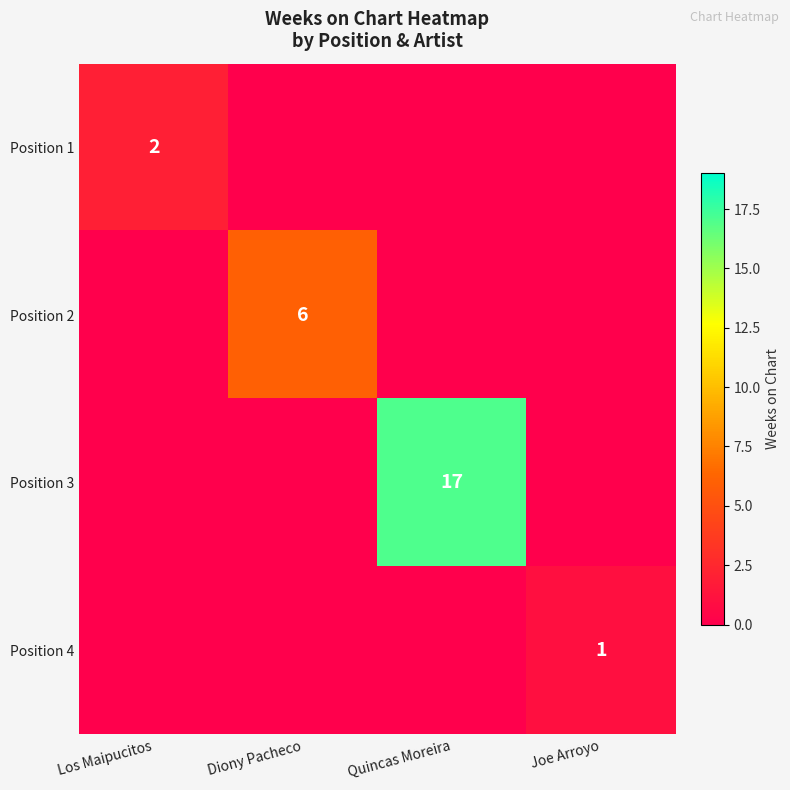

The value of Position 2 at Diony Pacheco is 8. True or false?

False